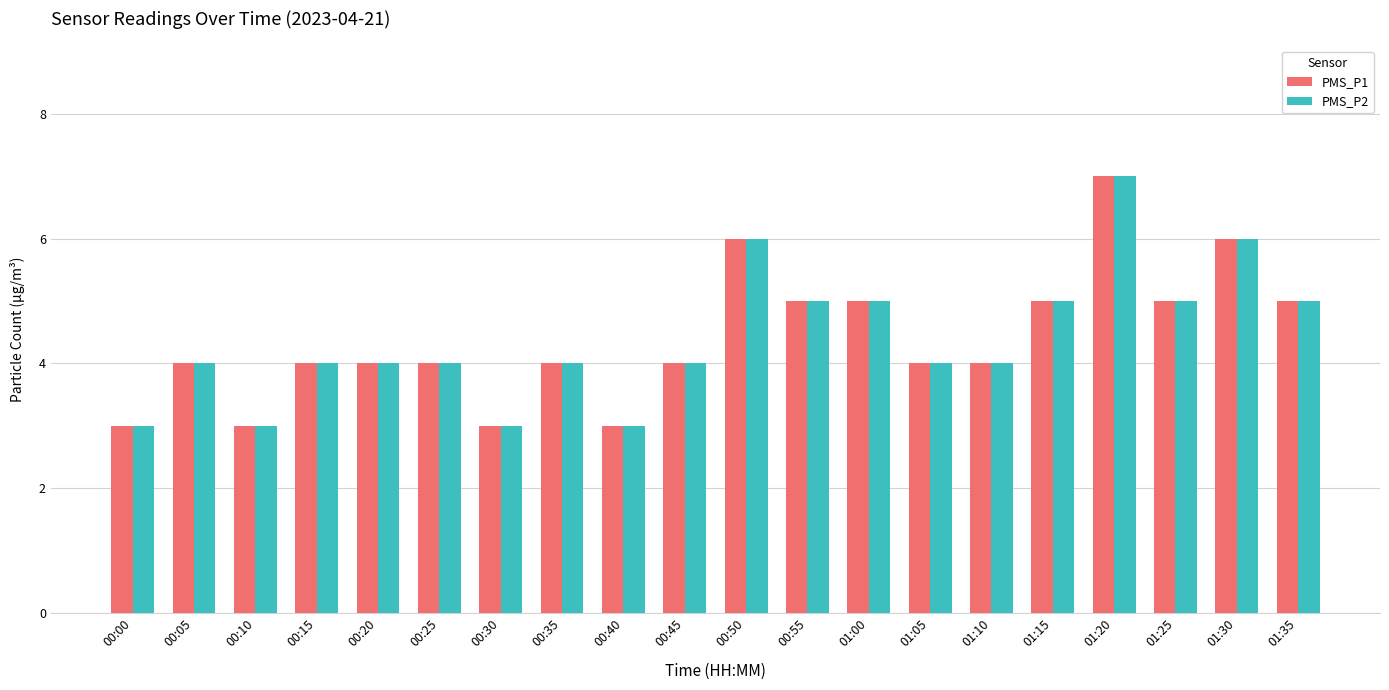

What is the label of the 3rd bar from the left?

00:10